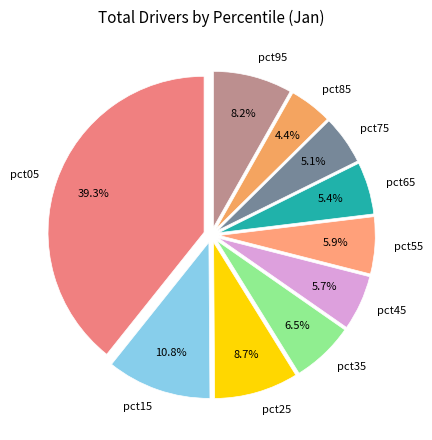

Count the number of slices in the pie.

10